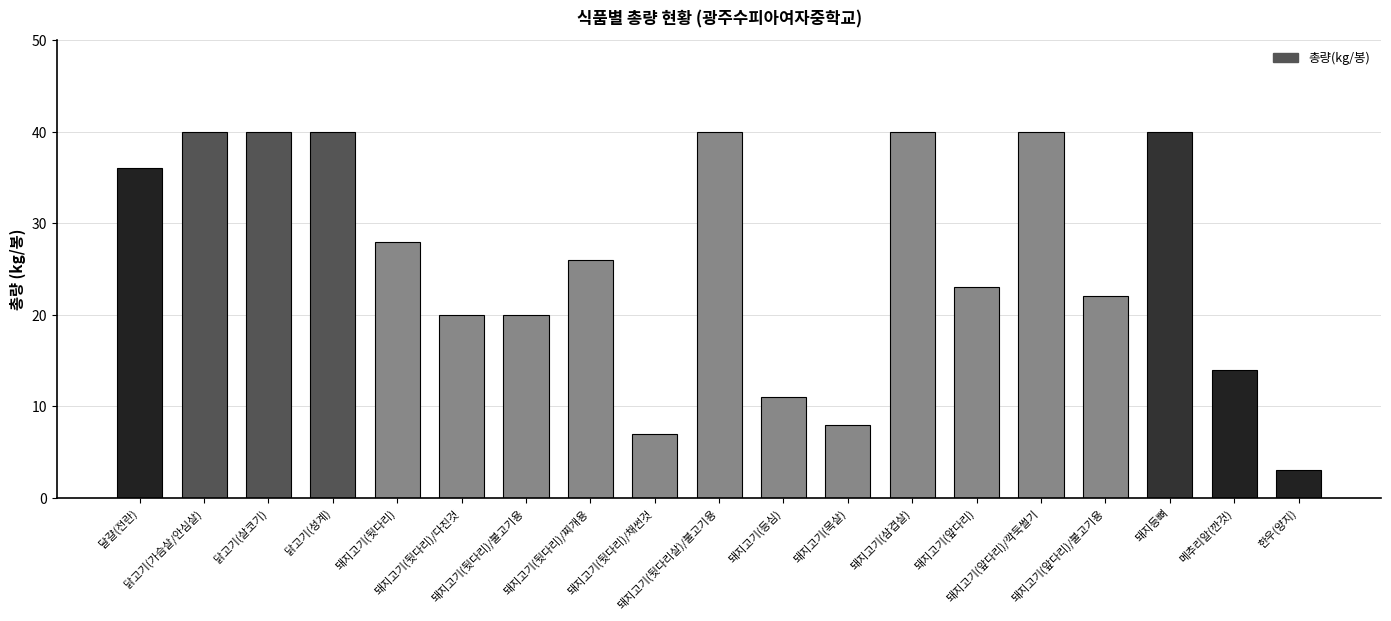

How many categories are shown in the chart?

19